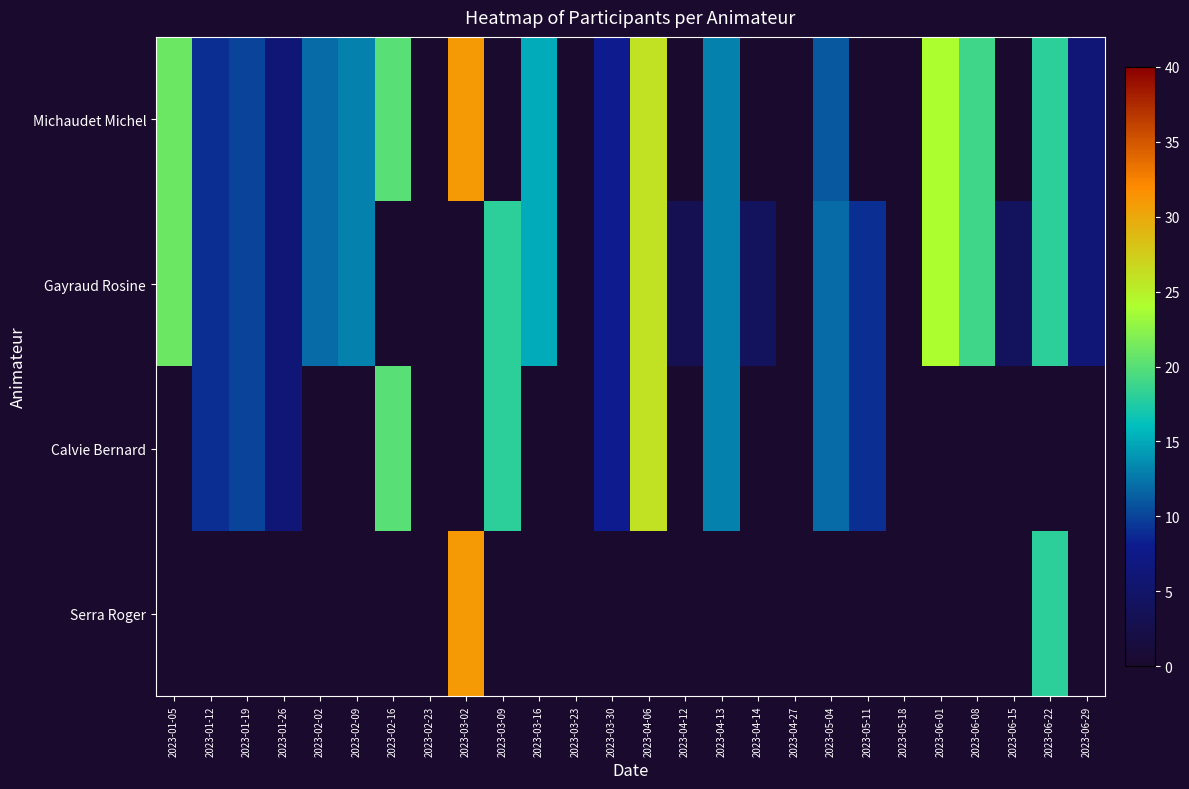

Reading left to right, transcribe all the data shown in this chart.

Michaudet Michel: 2023-01-05=21	2023-01-12=9	2023-01-19=10	2023-01-26=6	2023-02-02=12	2023-02-09=13	2023-02-16=20	2023-02-23=0	2023-03-02=31	2023-03-09=0	2023-03-16=15	2023-03-23=0	2023-03-30=8	2023-04-06=26	2023-04-12=0	2023-04-13=13	2023-04-14=0	2023-04-27=0	2023-05-04=11	2023-05-11=0	2023-05-18=0	2023-06-01=24	2023-06-08=19	2023-06-15=0	2023-06-22=18	2023-06-29=6
Gayraud Rosine: 2023-01-05=21	2023-01-12=9	2023-01-19=10	2023-01-26=6	2023-02-02=12	2023-02-09=13	2023-02-16=0	2023-02-23=0	2023-03-02=0	2023-03-09=18	2023-03-16=15	2023-03-23=0	2023-03-30=8	2023-04-06=26	2023-04-12=3	2023-04-13=13	2023-04-14=4	2023-04-27=0	2023-05-04=12	2023-05-11=9	2023-05-18=0	2023-06-01=24	2023-06-08=19	2023-06-15=4	2023-06-22=18	2023-06-29=6
Calvie Bernard: 2023-01-05=0	2023-01-12=9	2023-01-19=10	2023-01-26=6	2023-02-02=0	2023-02-09=0	2023-02-16=20	2023-02-23=0	2023-03-02=0	2023-03-09=18	2023-03-16=0	2023-03-23=0	2023-03-30=8	2023-04-06=26	2023-04-12=0	2023-04-13=13	2023-04-14=0	2023-04-27=0	2023-05-04=12	2023-05-11=9	2023-05-18=0	2023-06-01=0	2023-06-08=0	2023-06-15=0	2023-06-22=0	2023-06-29=0
Serra Roger: 2023-01-05=0	2023-01-12=0	2023-01-19=0	2023-01-26=0	2023-02-02=0	2023-02-09=0	2023-02-16=0	2023-02-23=0	2023-03-02=31	2023-03-09=0	2023-03-16=0	2023-03-23=0	2023-03-30=0	2023-04-06=0	2023-04-12=0	2023-04-13=0	2023-04-14=0	2023-04-27=0	2023-05-04=0	2023-05-11=0	2023-05-18=0	2023-06-01=0	2023-06-08=0	2023-06-15=0	2023-06-22=18	2023-06-29=0